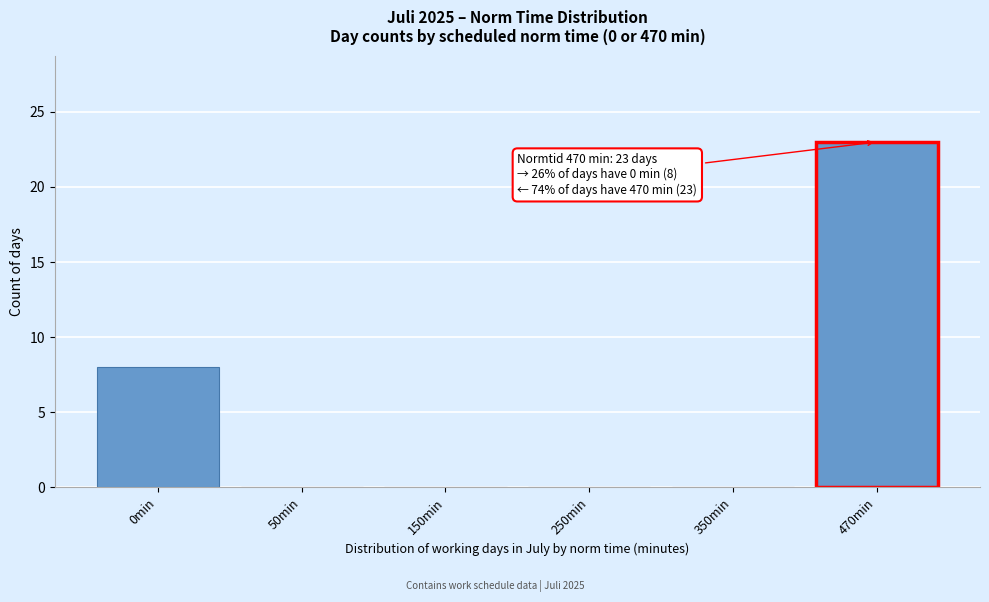

Reading left to right, transcribe all the data shown in this chart.

0min=8	50min=0	150min=0	250min=0	350min=0	470min=23